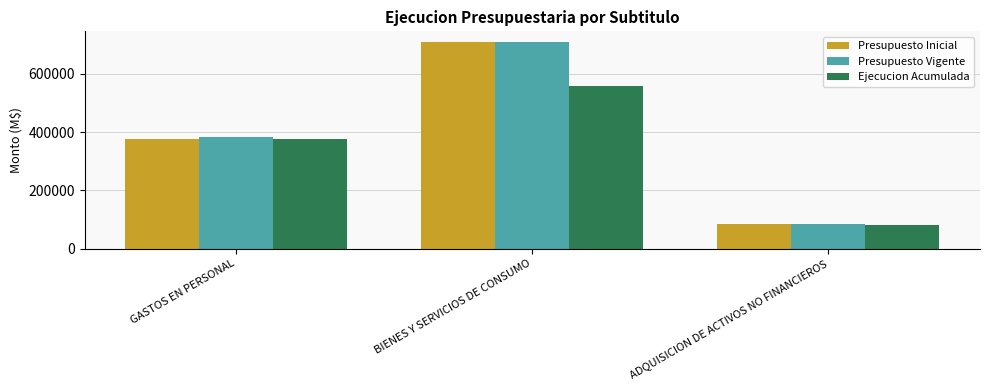

Between GASTOS EN PERSONAL and ADQUISICION DE ACTIVOS NO FINANCIEROS, which series saw the biggest shift?

Presupuesto Vigente